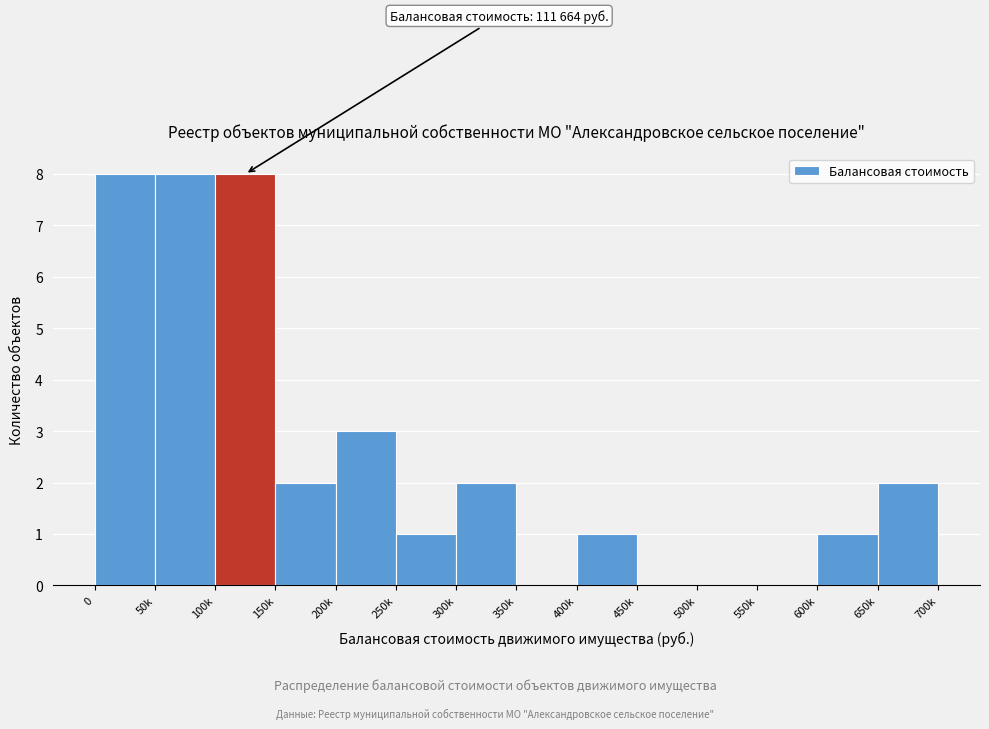

Reading left to right, what are all the values shown in this chart?

0=8	50k=8	100k=8	150k=2	200k=3	250k=1	300k=2	350k=0	400k=1	450k=0	500k=0	550k=0	600k=1	650k=2